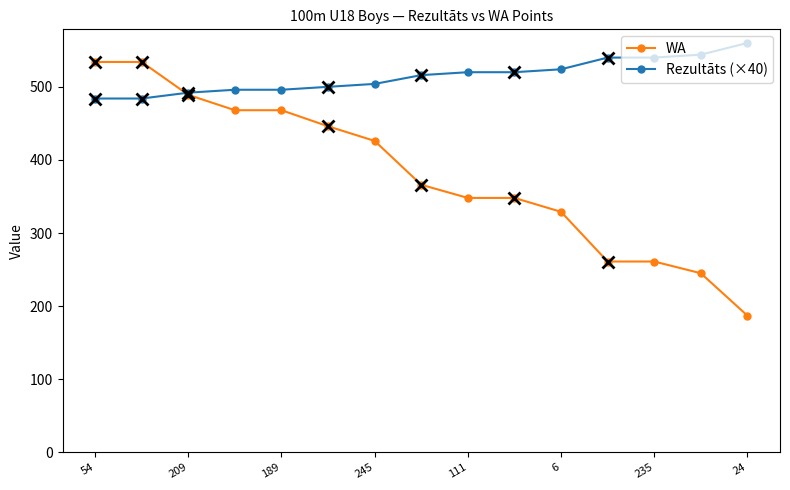

Which series has the largest total across all categories?

Rezultāts (×40)